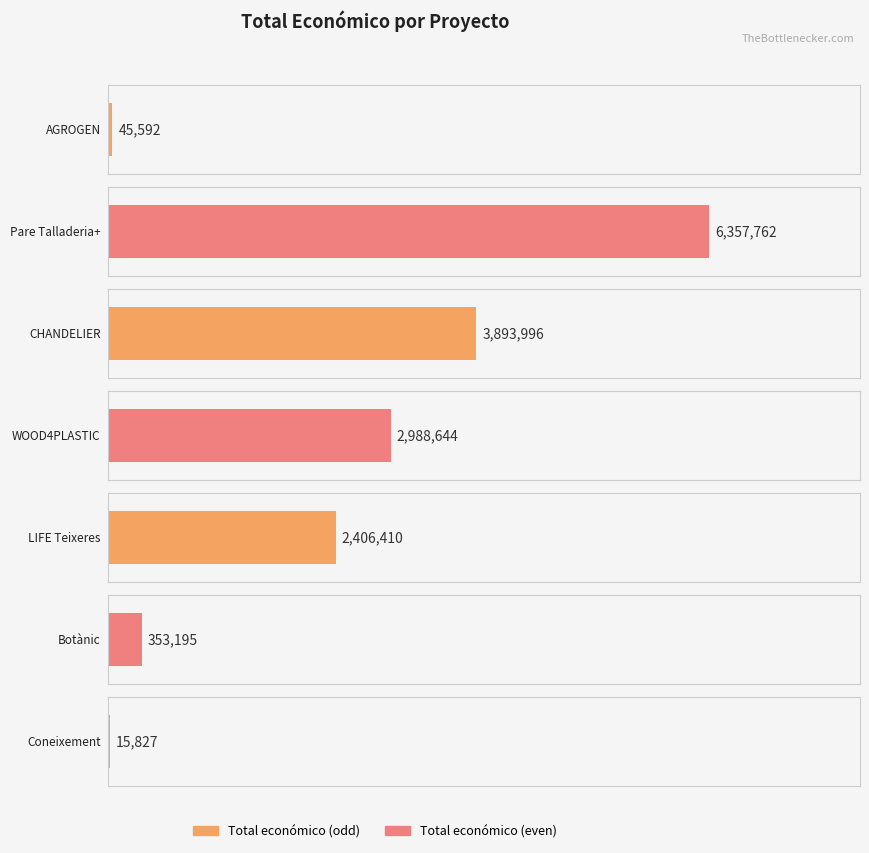

The chart shows a value of 61384 at AGROGEN. True or false?

False